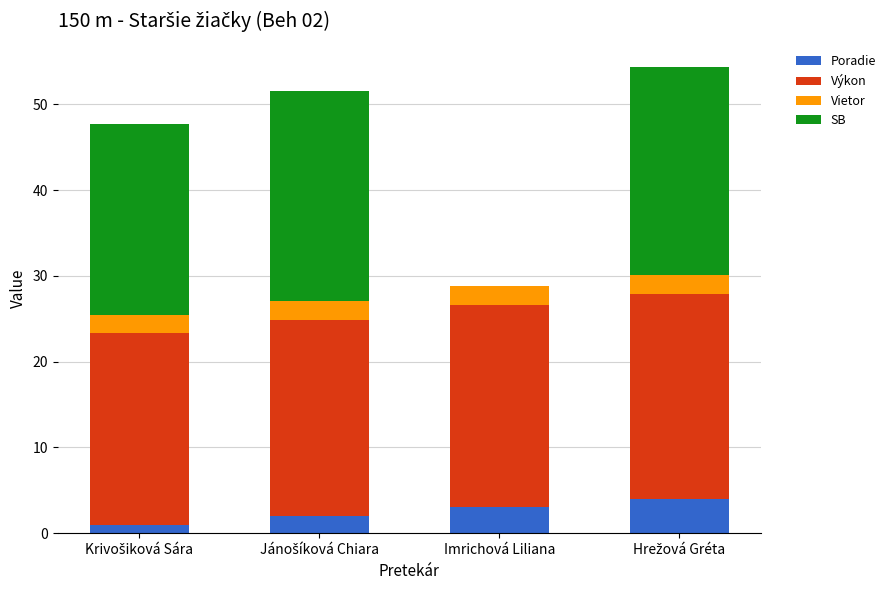

What is the total value across all series at Imrichová Liliana?

28.8